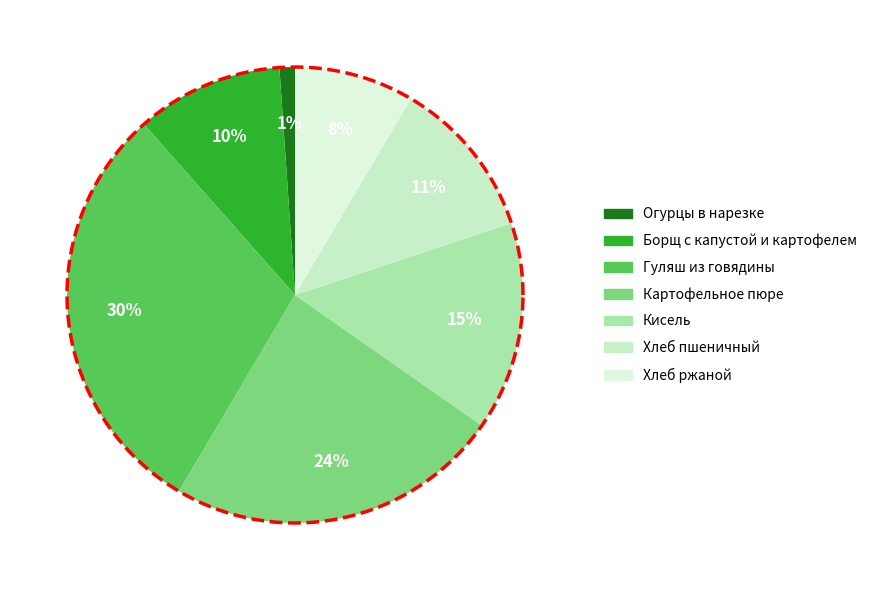

How much of the chart is everything except Кисель?

85.2%